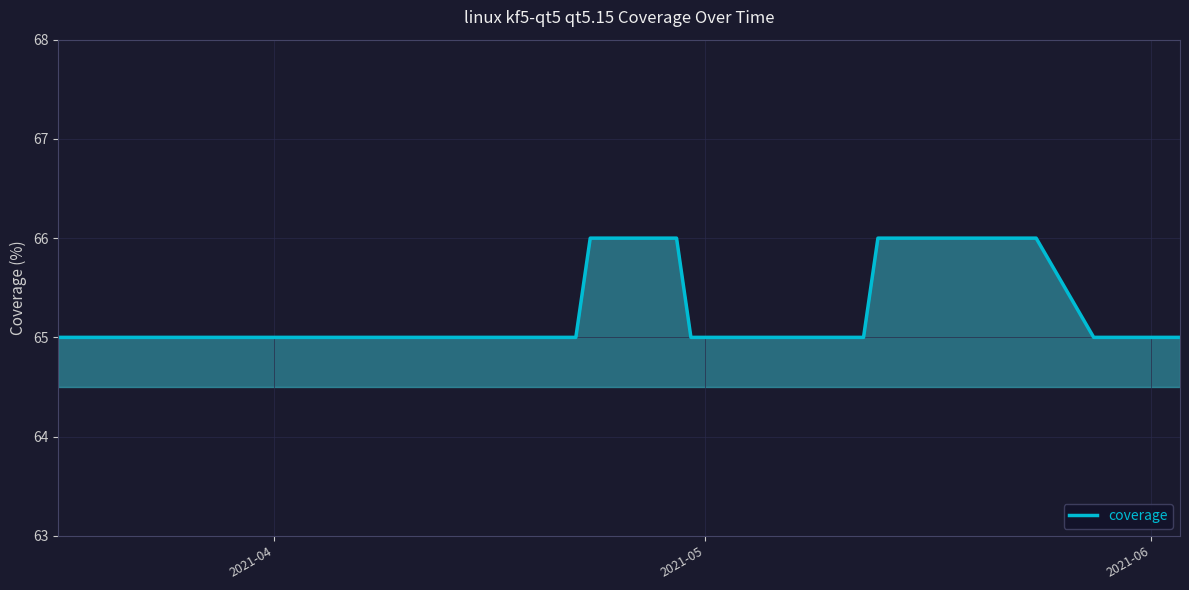

What is the maximum value shown in the chart?

66